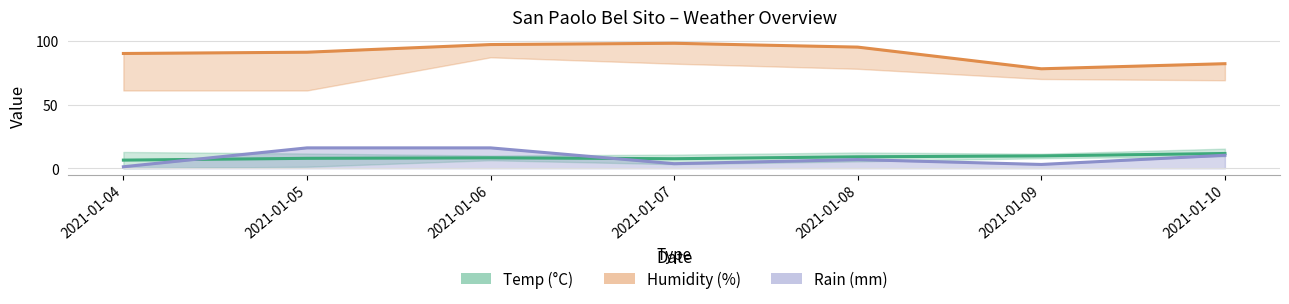

Reading right to left, extract all data points from this chart.

Temp MED (°C): 2021-01-10=11.6	2021-01-09=9.7	2021-01-08=9.0	2021-01-07=7.5	2021-01-06=8.2	2021-01-05=7.8	2021-01-04=6.4
Humidity MED (%): 2021-01-10=82.0	2021-01-09=78.0	2021-01-08=95.0	2021-01-07=98.0	2021-01-06=97.0	2021-01-05=91.0	2021-01-04=90.0
Rain MAX (mm): 2021-01-10=10.2	2021-01-09=3.0	2021-01-08=6.8	2021-01-07=3.6	2021-01-06=16.0	2021-01-05=16.0	2021-01-04=1.2